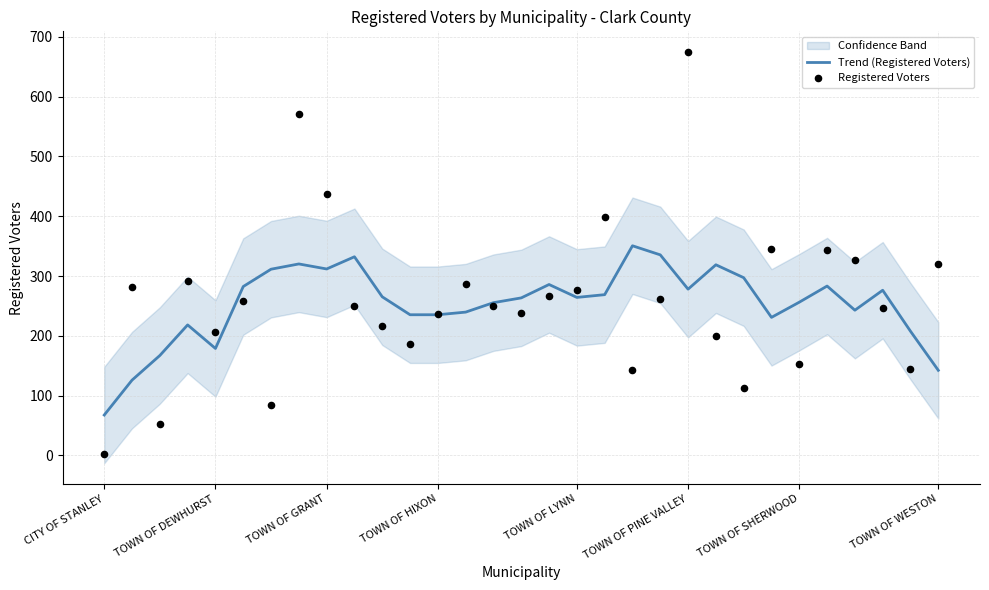

Which series has the largest total across all categories?

Registered Voters